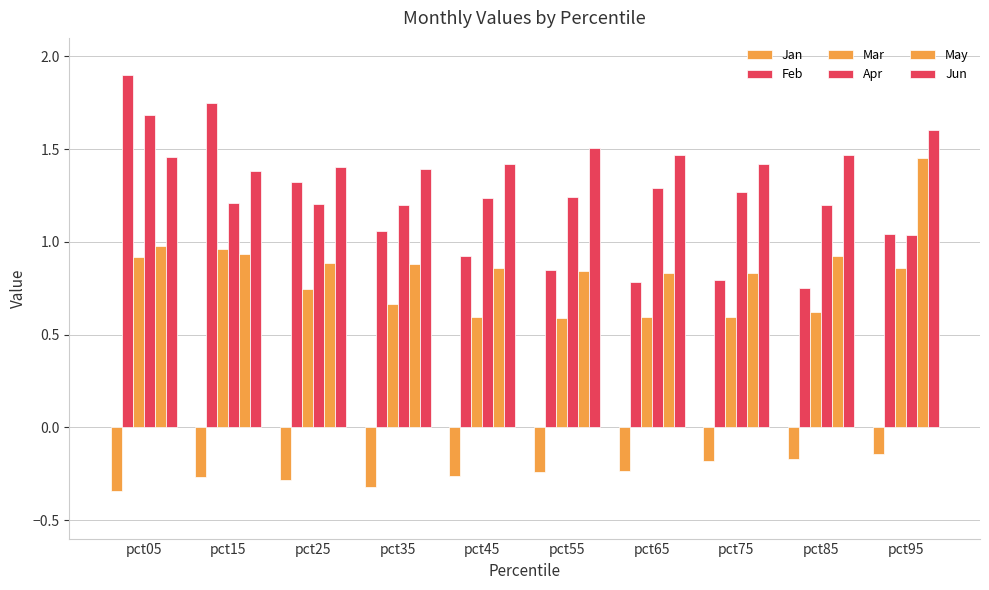

The value of Mar at pct25 is 0.7. True or false?

True